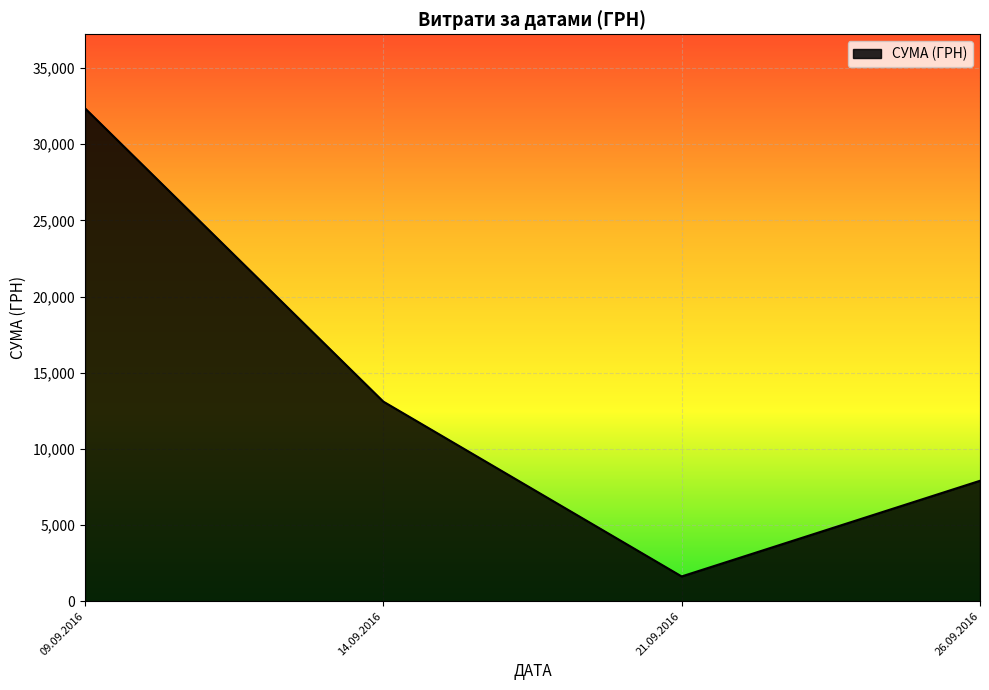

What is the smallest value displayed?

1622.0